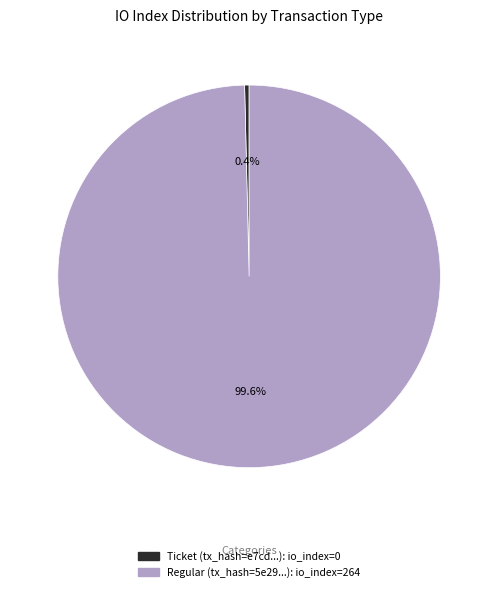

To the nearest percent, what is the difference between the largest and smallest slice percentages?

99%